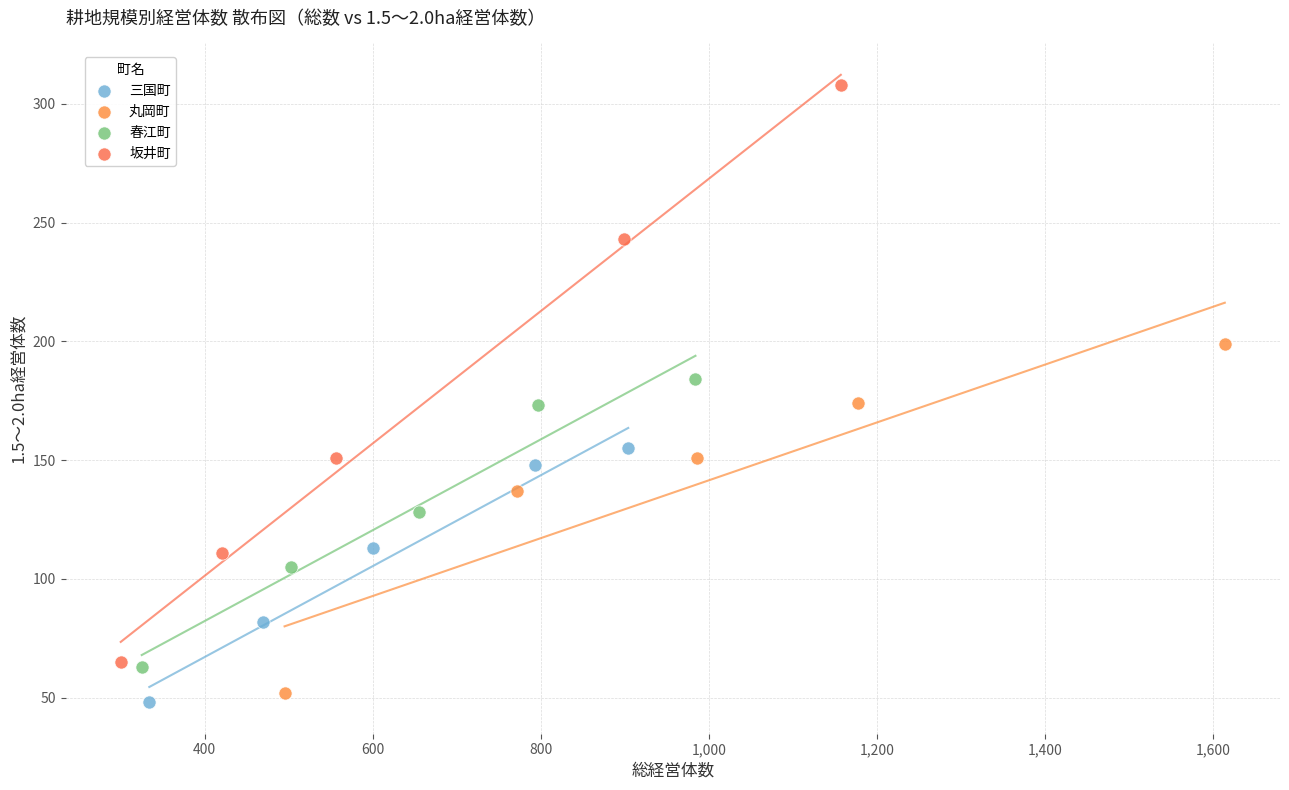

Which series has the widest spread of Y values?

坂井町